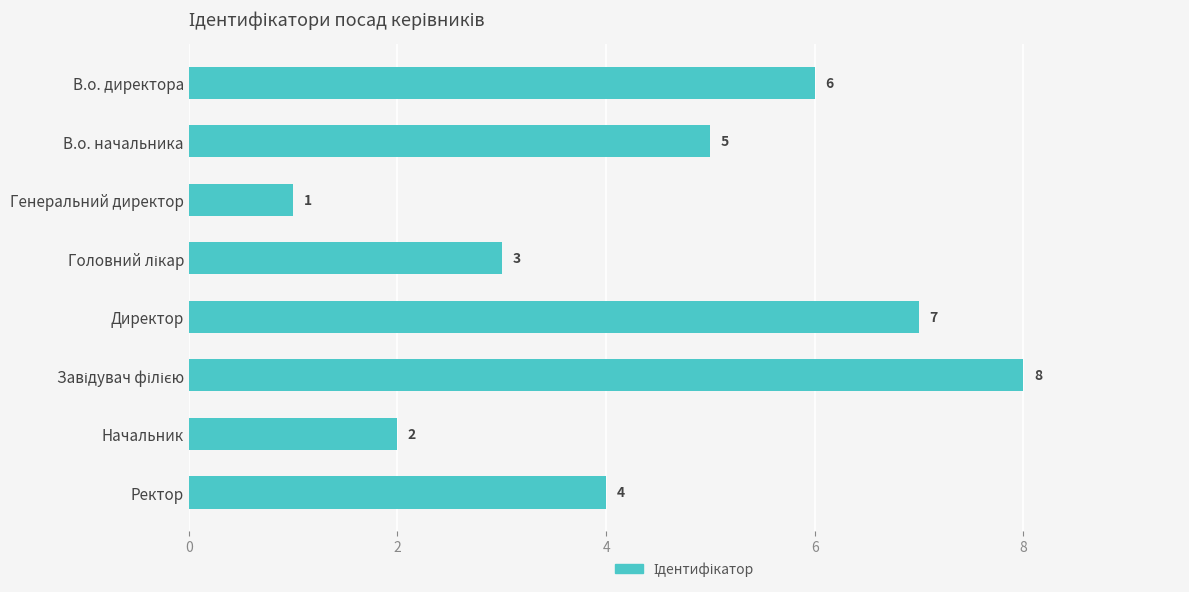

Are the bars horizontal?

Yes